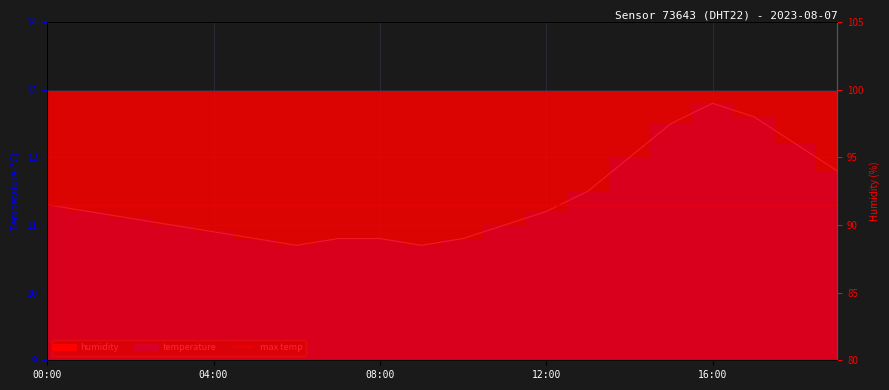

Where is the first local maximum?

16:00